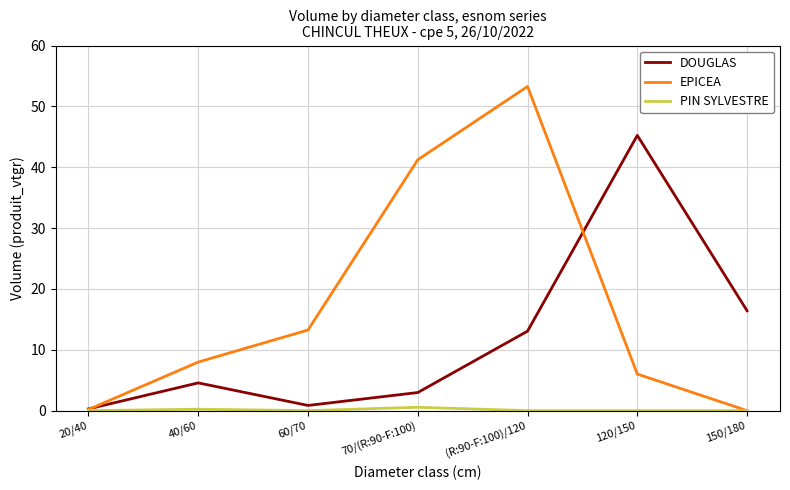

At which category is the sum across all series the highest?

(R:90-F:100)/120